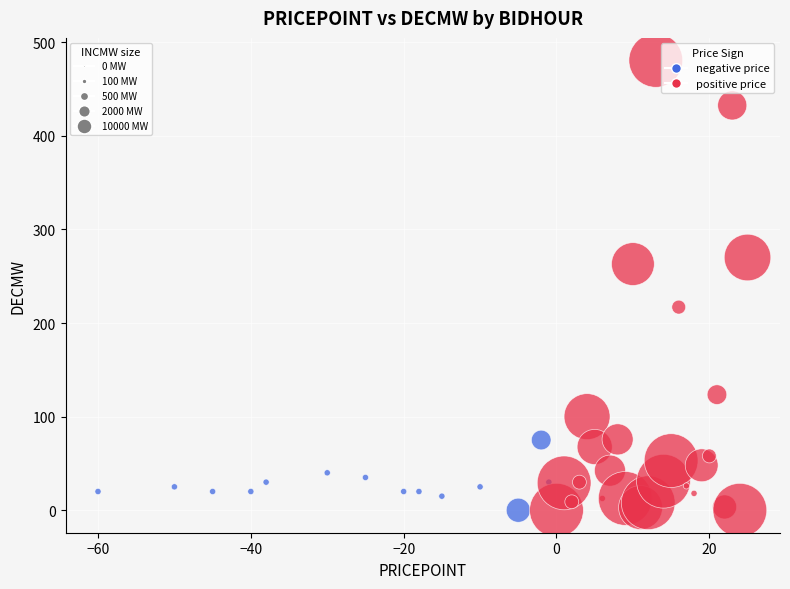

What is the range of Y values (max minus min)?

480.6